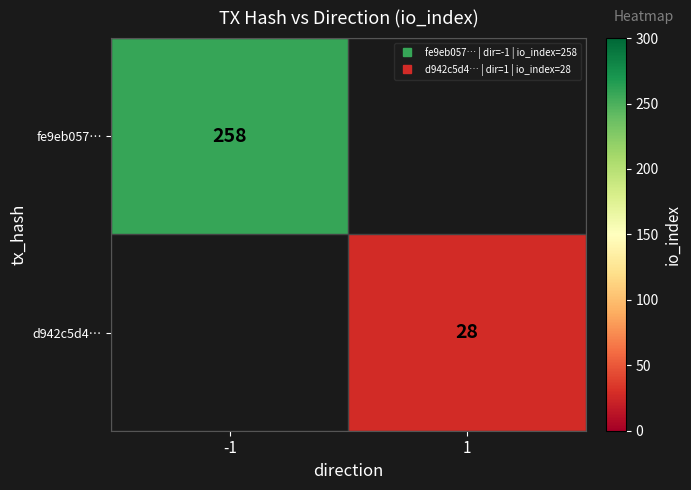

Rank the series at 1 from highest to lowest value.

fe9eb057…, d942c5d4…